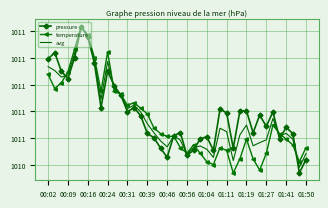

What are all the series names shown in the legend?

pressure, temperature, avg